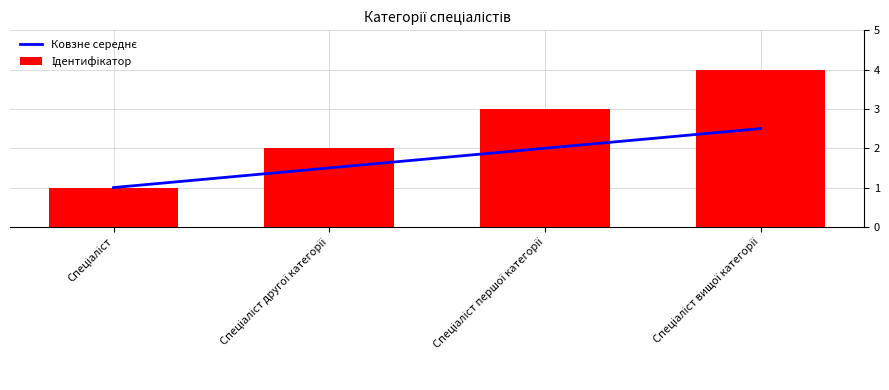

Read the Ковзне середнє value at Спеціаліст вищої категорії.

2.5